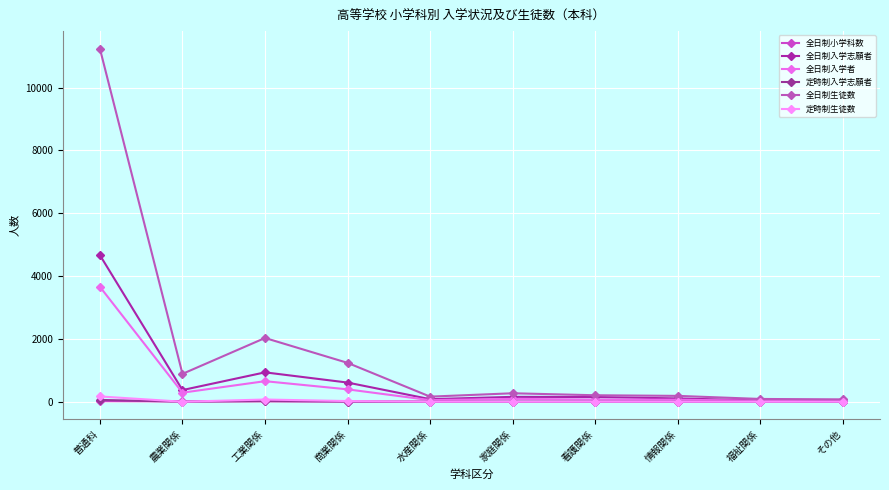

What is the spread (max minus min) of values at その他?

75